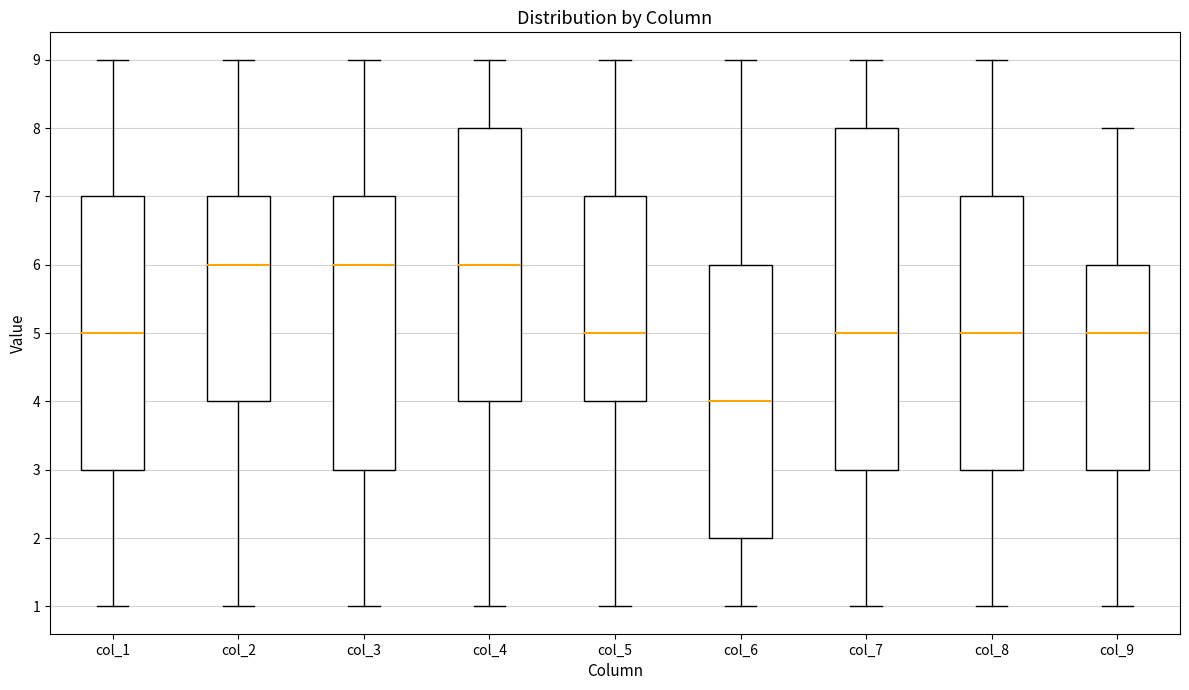

Which box's median line is the lowest?

col_6